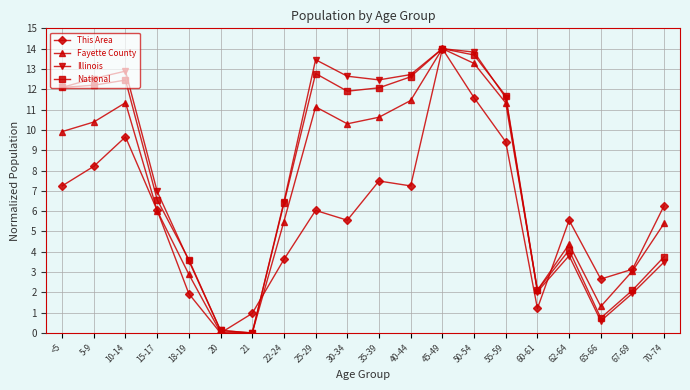

What is the maximum value shown in the chart?

14.0